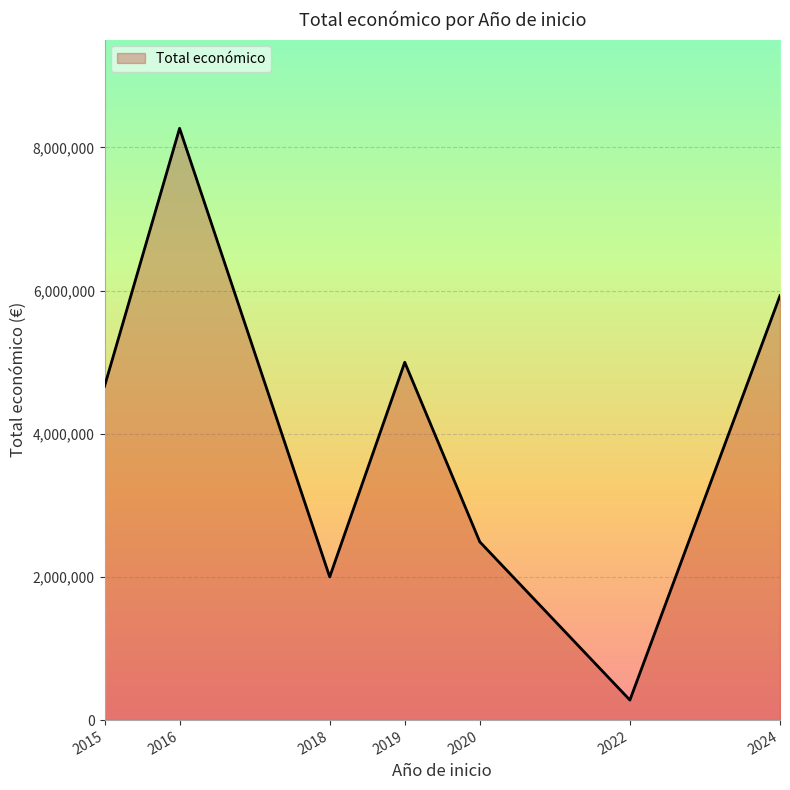

What is the value of the 6th point from the left?

279710